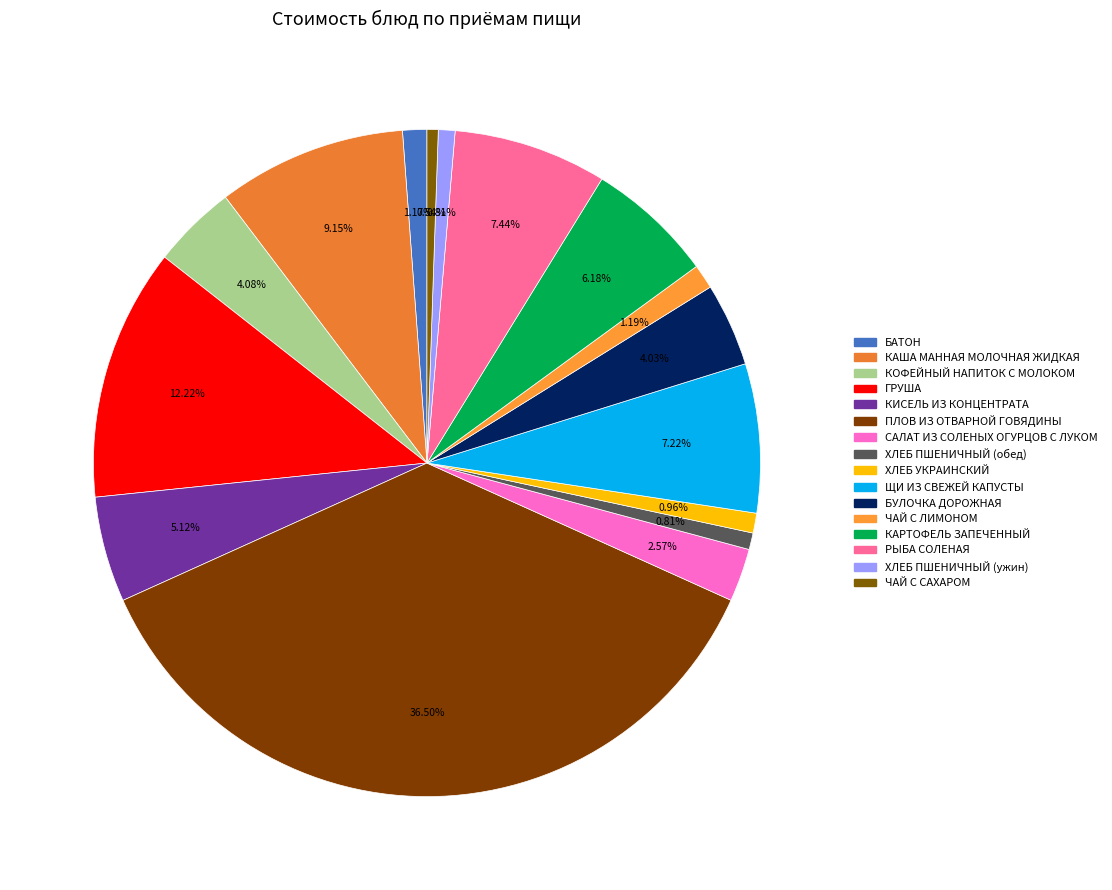

Count the number of slices in the pie.

16